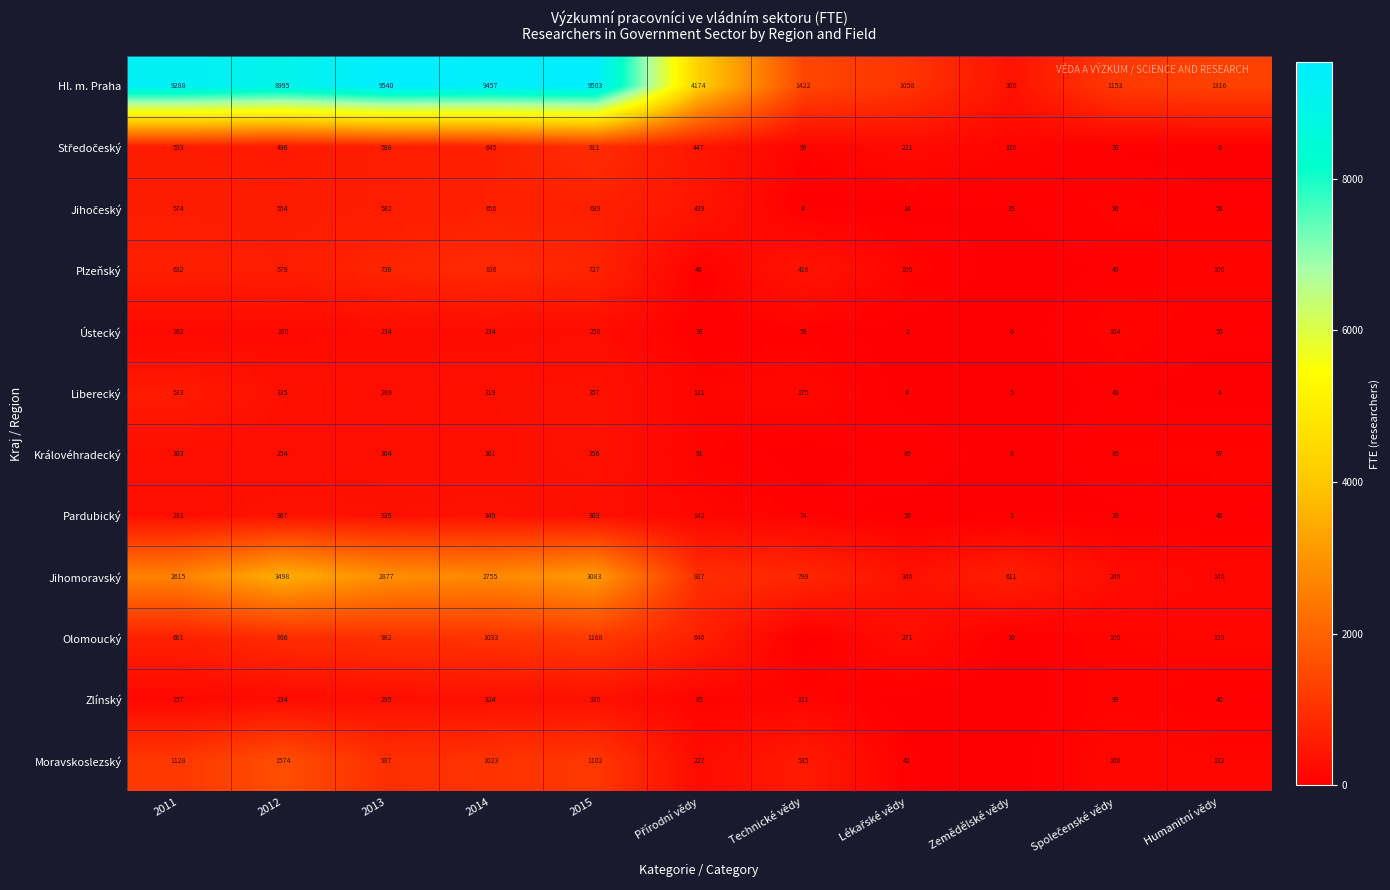

What is the difference between the second highest and second lowest values in the Pardubický series?

339